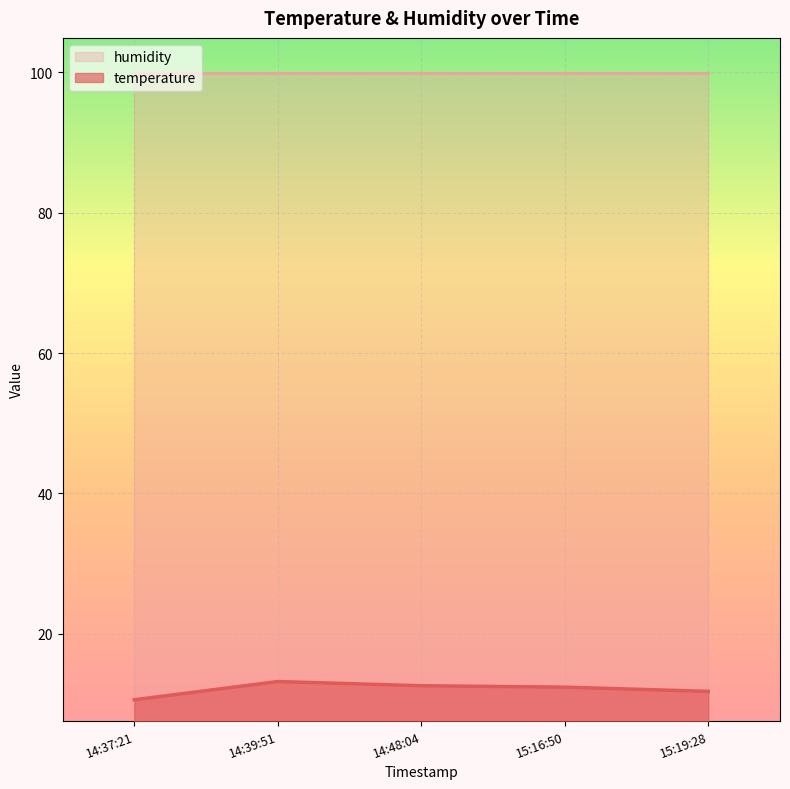

Rank the series by their maximum value, from highest to lowest.

humidity, temperature